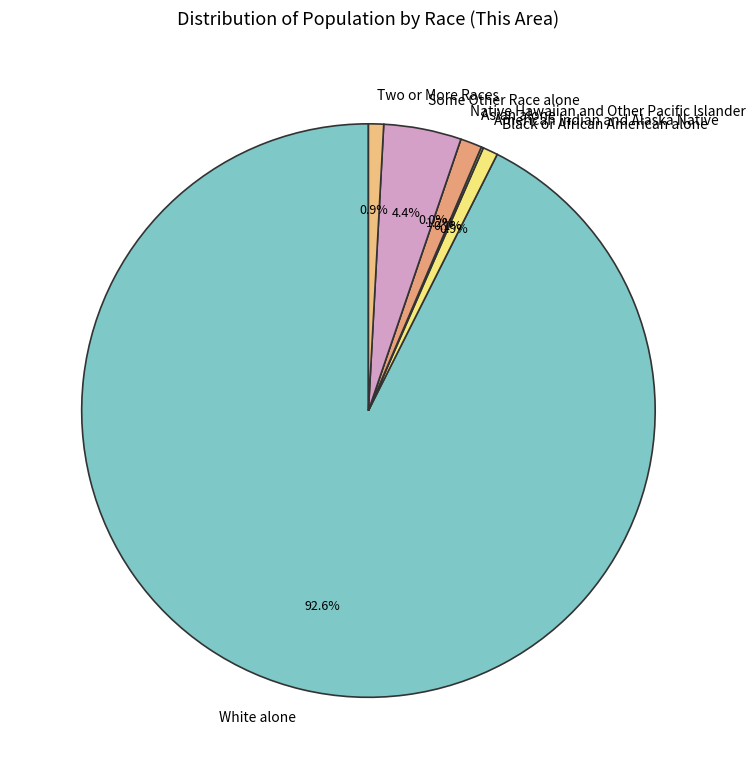

Is the sum of Some Other Race alone and Black or African American alone greater than half?

No